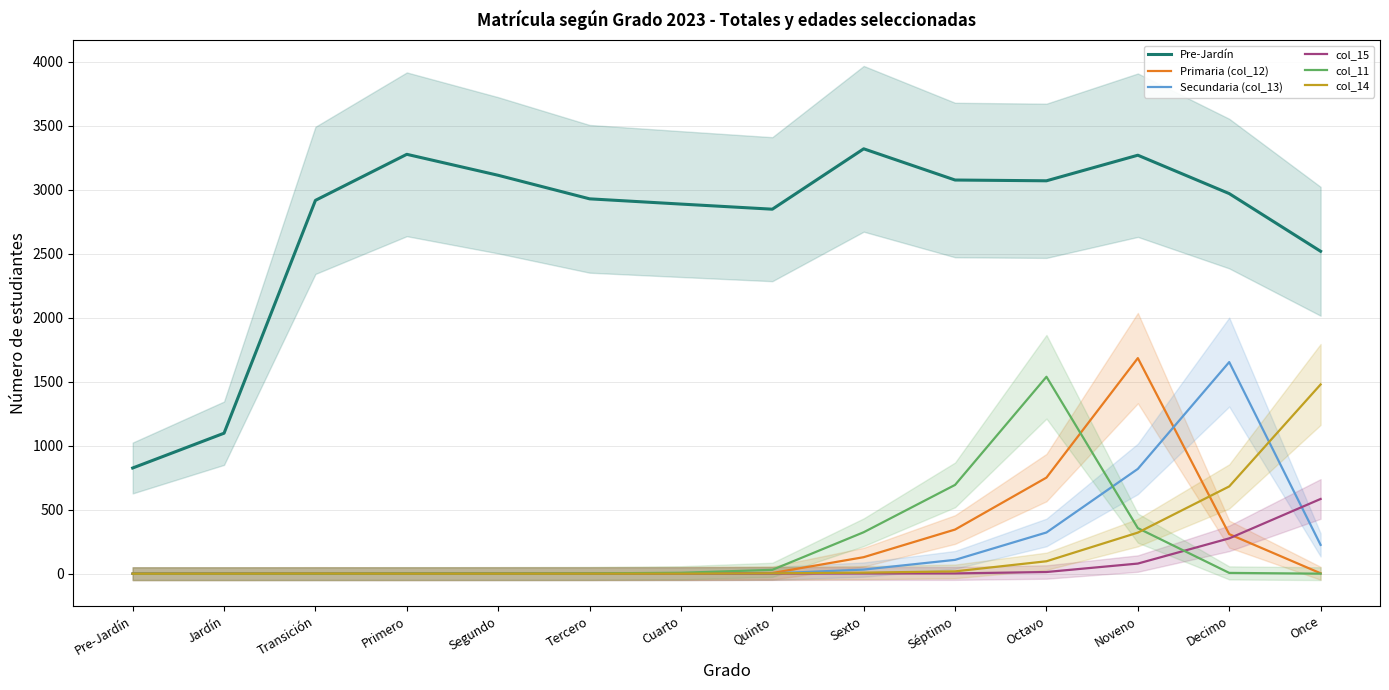

What is the sum of the col_11 values at Primero and Transición?

1